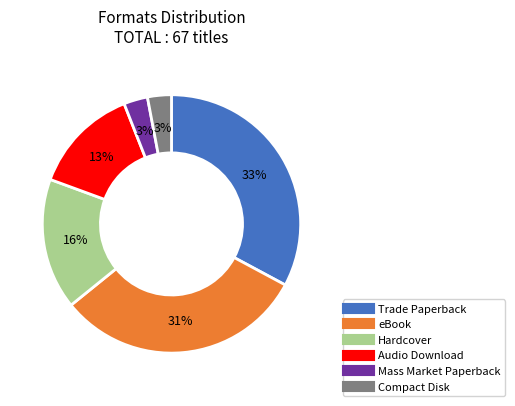

Between Mass Market Paperback and eBook, which is larger?

eBook